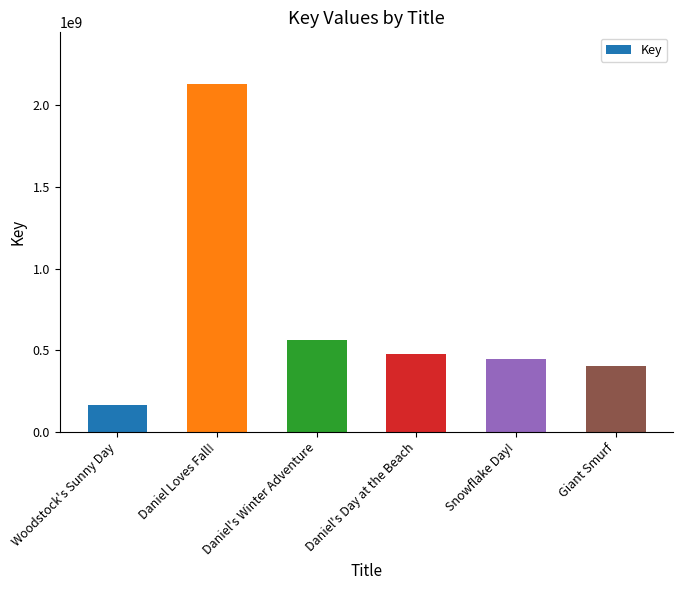

What is the approximate value at Woodstock's Sunny Day?

164314941